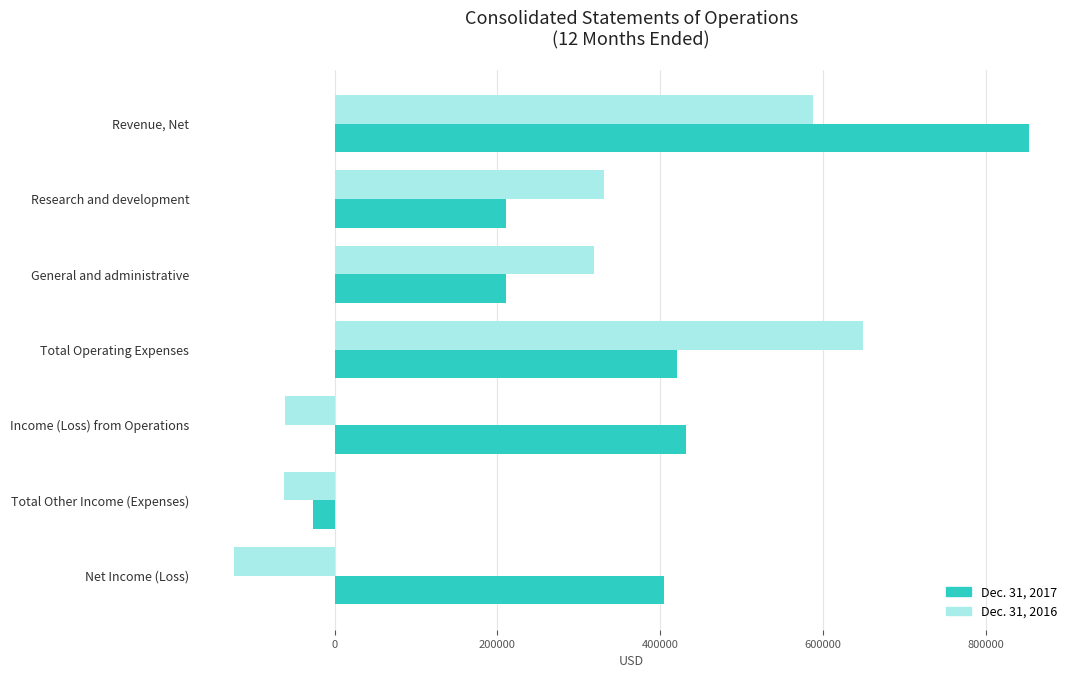

What is the spread (max minus min) of values at Total Operating Expenses?

227990